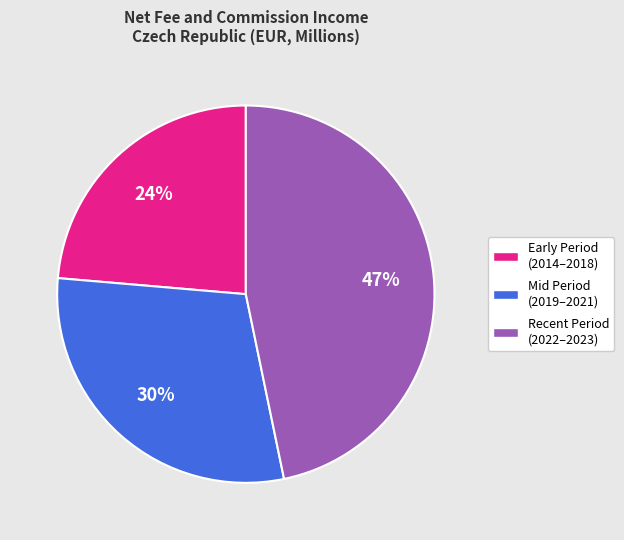

True or false: Mid Period (2019–2021) accounts for 30% of the total.

True